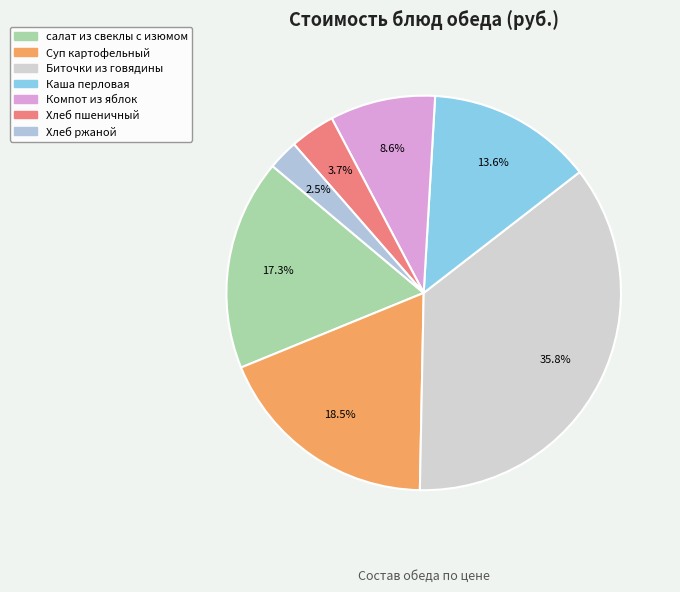

To the nearest percent, what percentage of the pie is салат из свеклы с изюмом?

17%